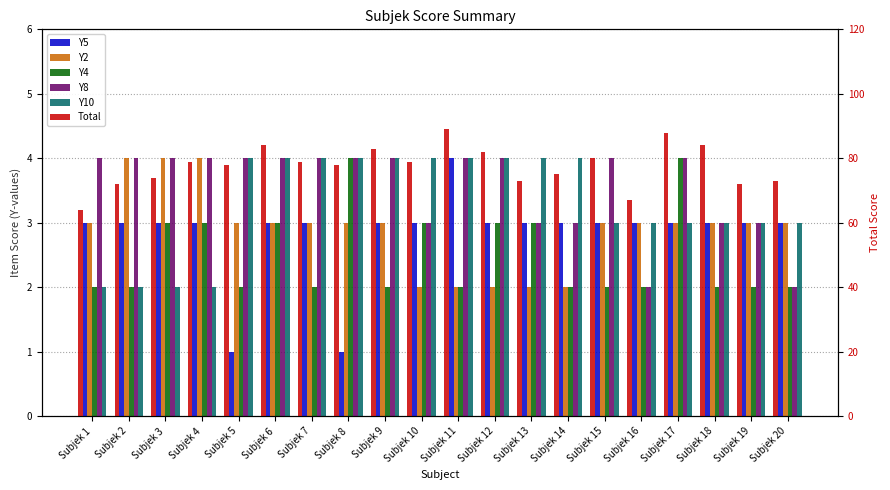

What is the spread (max minus min) of values at Subjek 17?

85